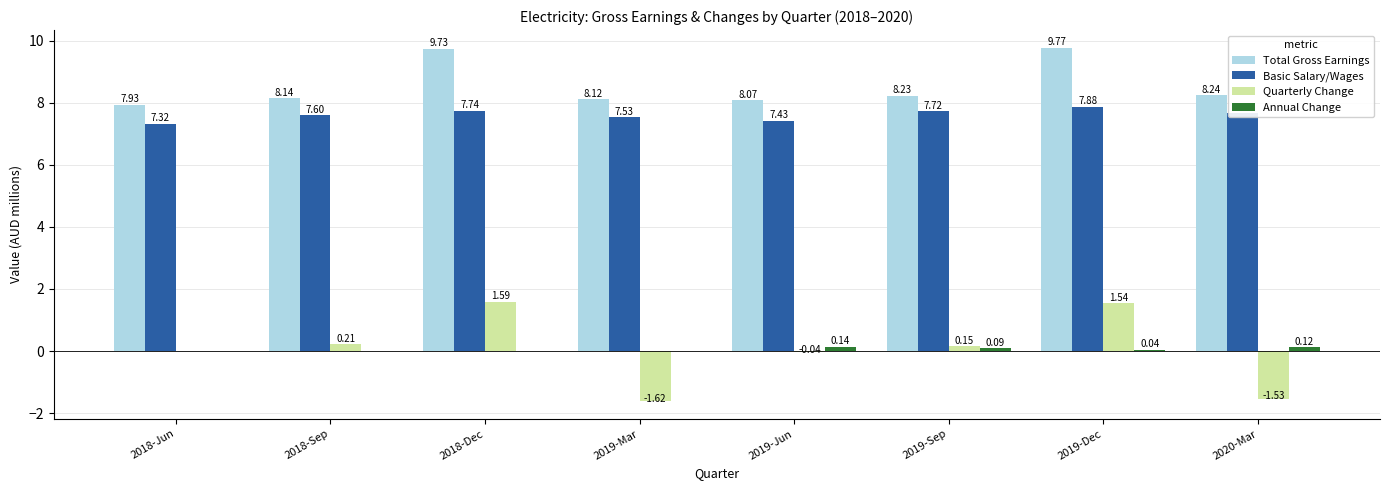

What are all the series names shown in the legend?

Total Gross Earnings, Basic Salary/Wages, Quarterly Change, Annual Change